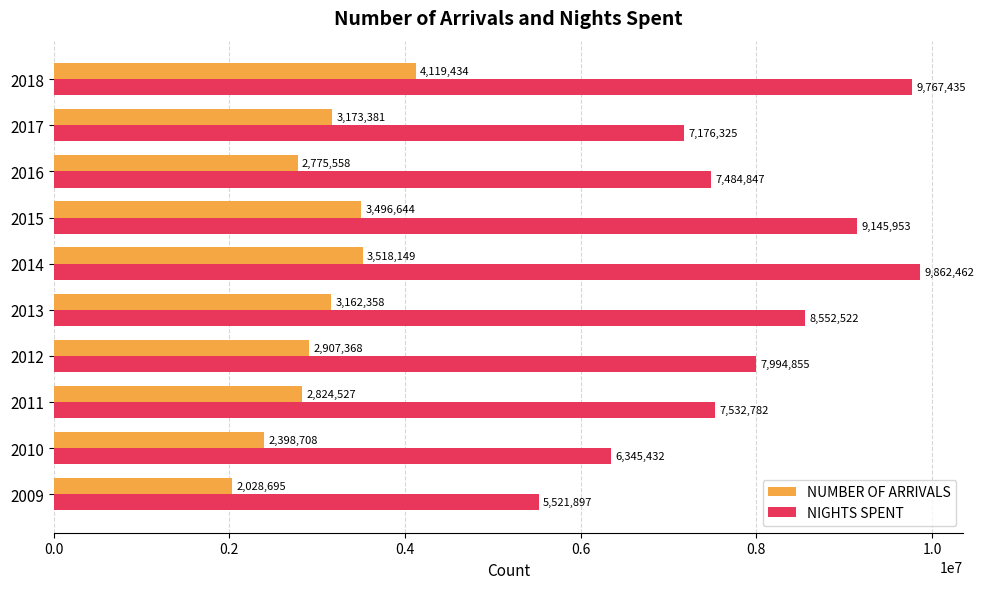

Read the NUMBER OF ARRIVALS value at 2015.

3496644